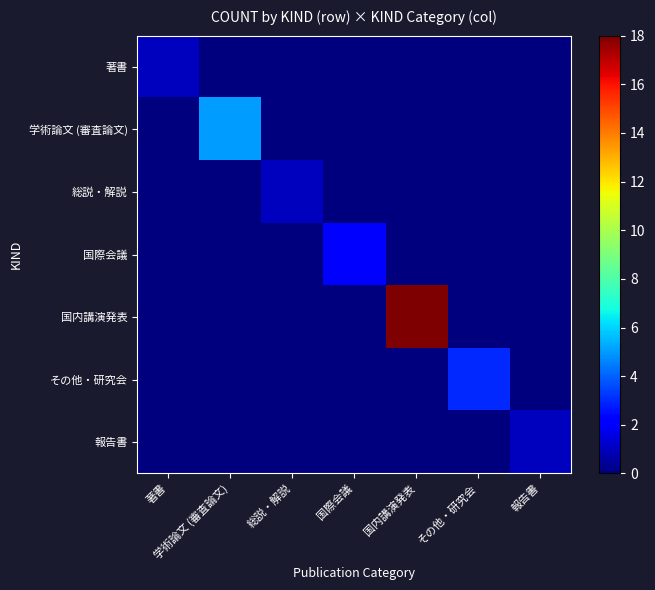

Reading left to right, transcribe all the data shown in this chart.

著書: 著書=1	学術論文 (審査論文)=0	総説・解説=0	国際会議=0	国内講演発表=0	その他・研究会=0	報告書=0
学術論文 (審査論文): 著書=0	学術論文 (審査論文)=5	総説・解説=0	国際会議=0	国内講演発表=0	その他・研究会=0	報告書=0
総説・解説: 著書=0	学術論文 (審査論文)=0	総説・解説=1	国際会議=0	国内講演発表=0	その他・研究会=0	報告書=0
国際会議: 著書=0	学術論文 (審査論文)=0	総説・解説=0	国際会議=2	国内講演発表=0	その他・研究会=0	報告書=0
国内講演発表: 著書=0	学術論文 (審査論文)=0	総説・解説=0	国際会議=0	国内講演発表=18	その他・研究会=0	報告書=0
その他・研究会: 著書=0	学術論文 (審査論文)=0	総説・解説=0	国際会議=0	国内講演発表=0	その他・研究会=3	報告書=0
報告書: 著書=0	学術論文 (審査論文)=0	総説・解説=0	国際会議=0	国内講演発表=0	その他・研究会=0	報告書=1